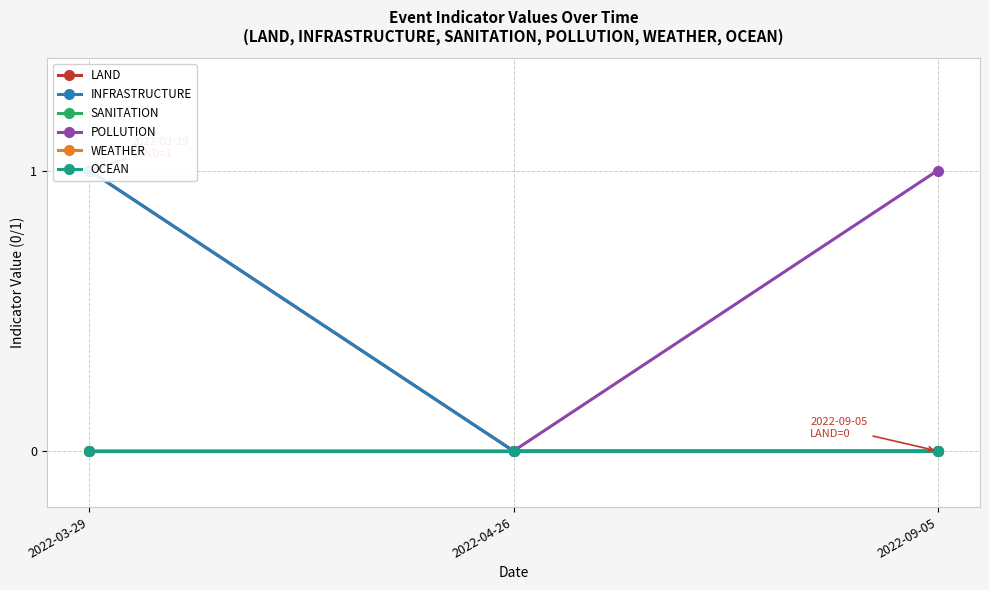

At which category is the sum across all series the highest?

2022-03-29